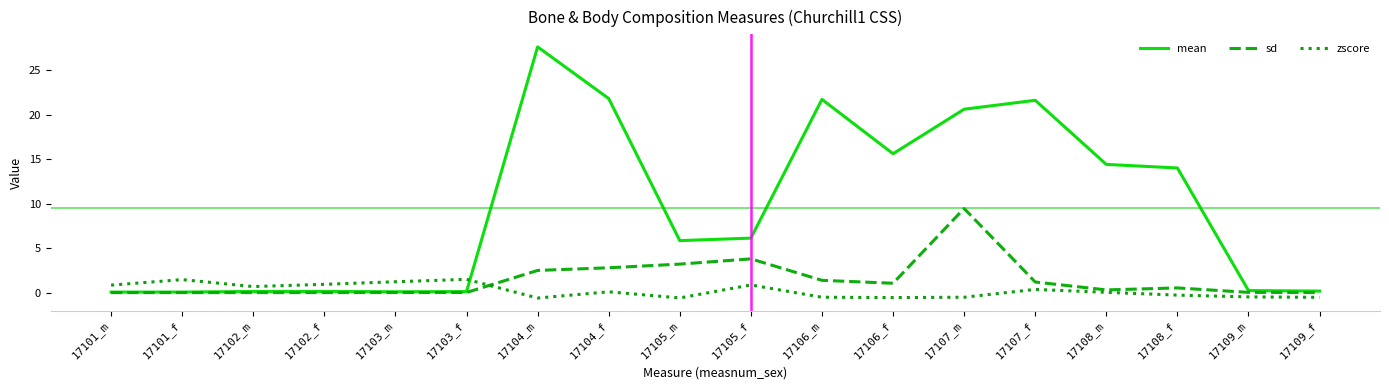

Rank the series by their maximum value, from highest to lowest.

mean, sd, zscore